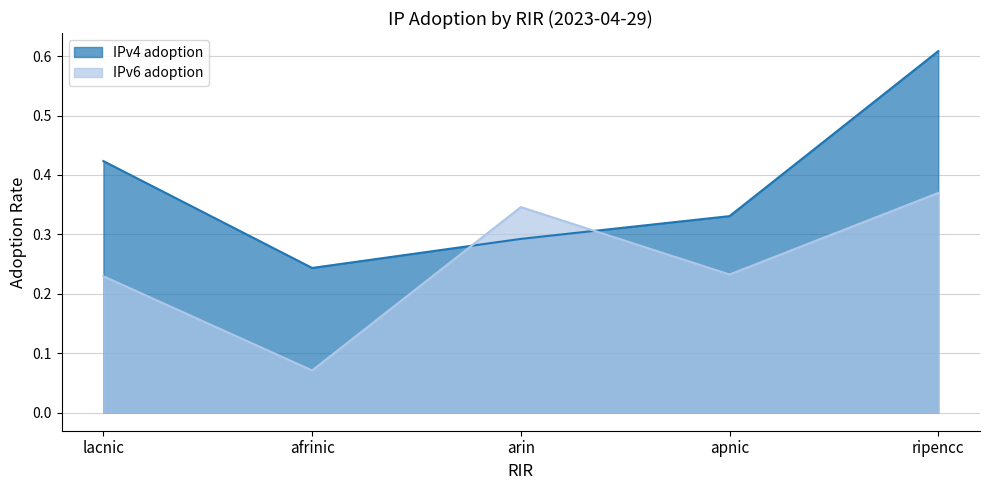

Between which two adjacent categories do IPv4 adoption and IPv6 adoption first intersect?

afrinic and arin